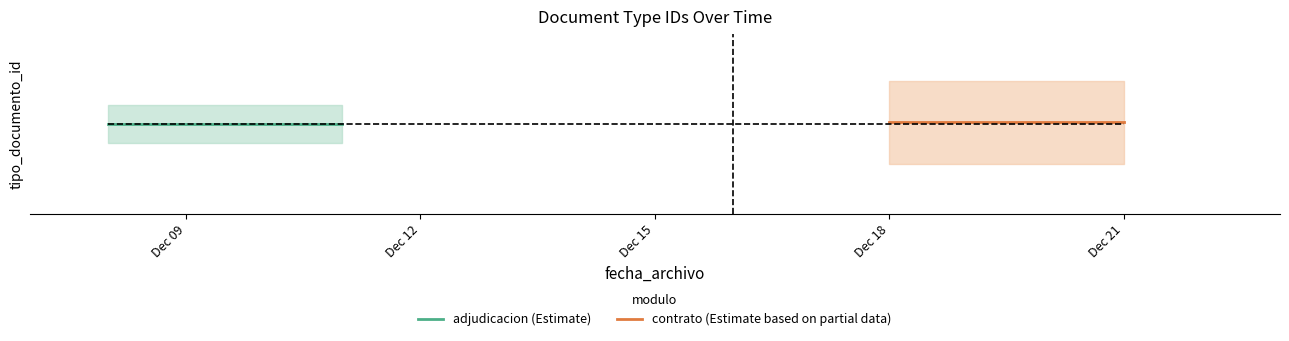

Which series has the largest range (max minus min)?

adjudicacion (Estimate)